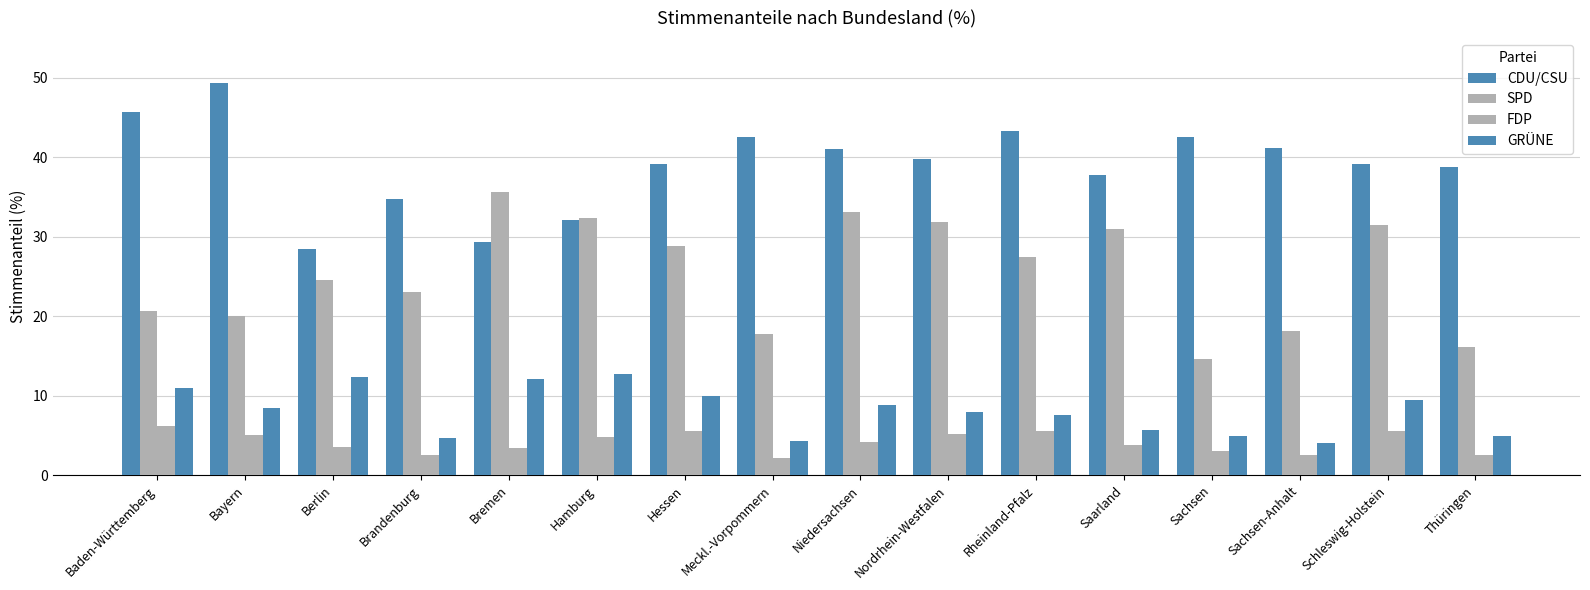

Count the number of categories in the chart.

16